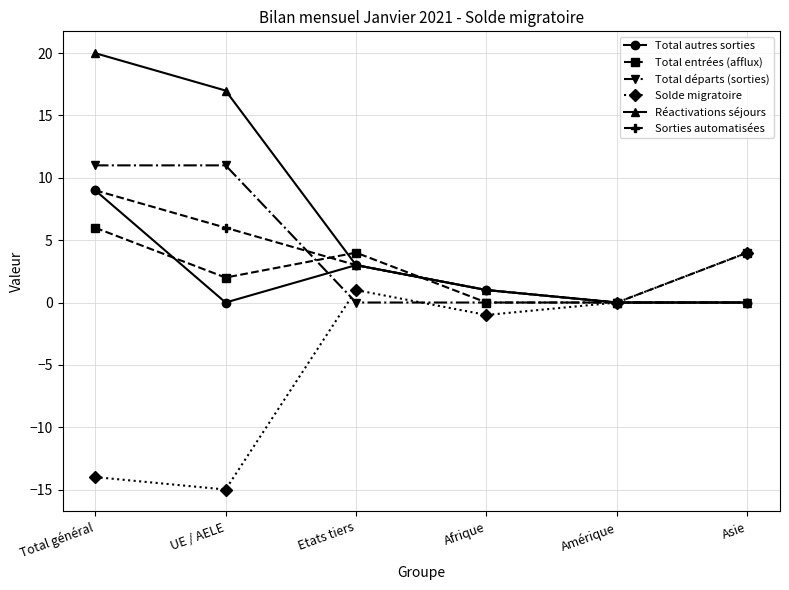

What is the total value across all series at UE / AELE?

21